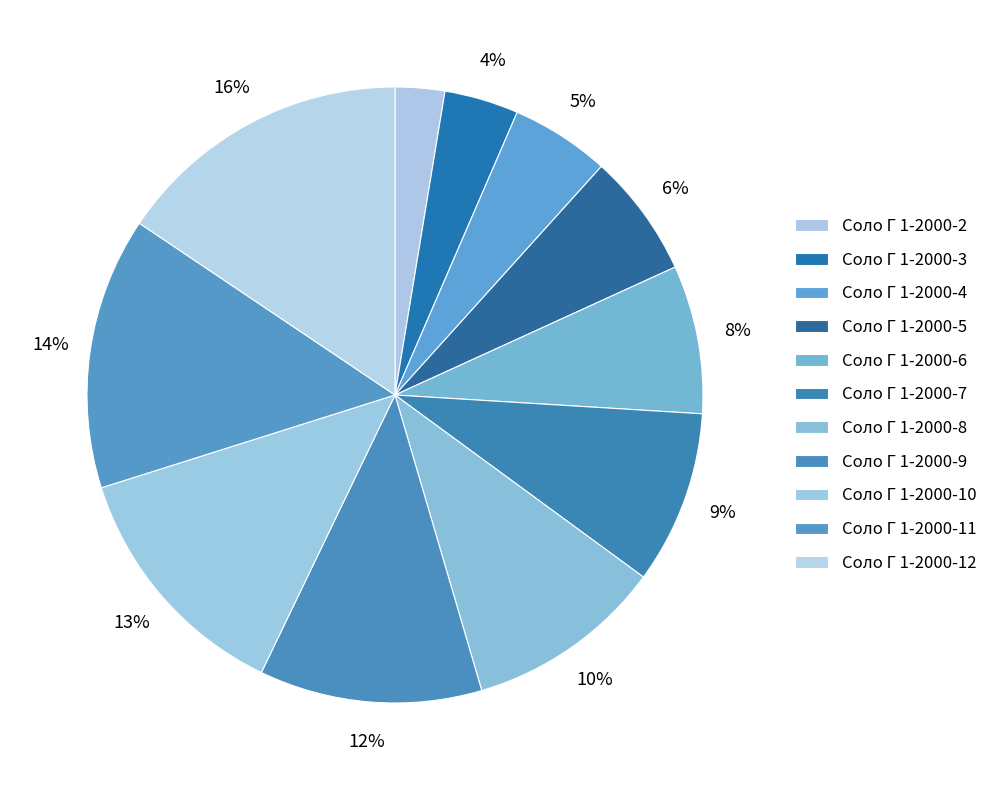

How many slices are in this pie chart?

11